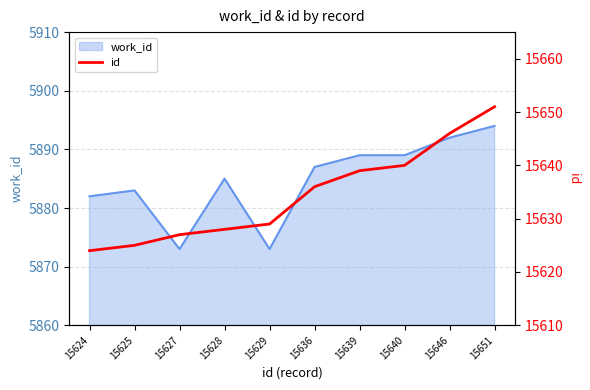

What is the difference between the maximum and second lowest values?

26